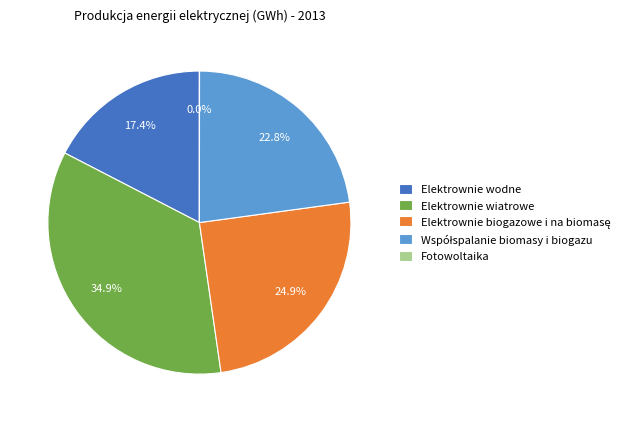

To the nearest percent, what percentage of the pie is Elektrownie wiatrowe?

35%